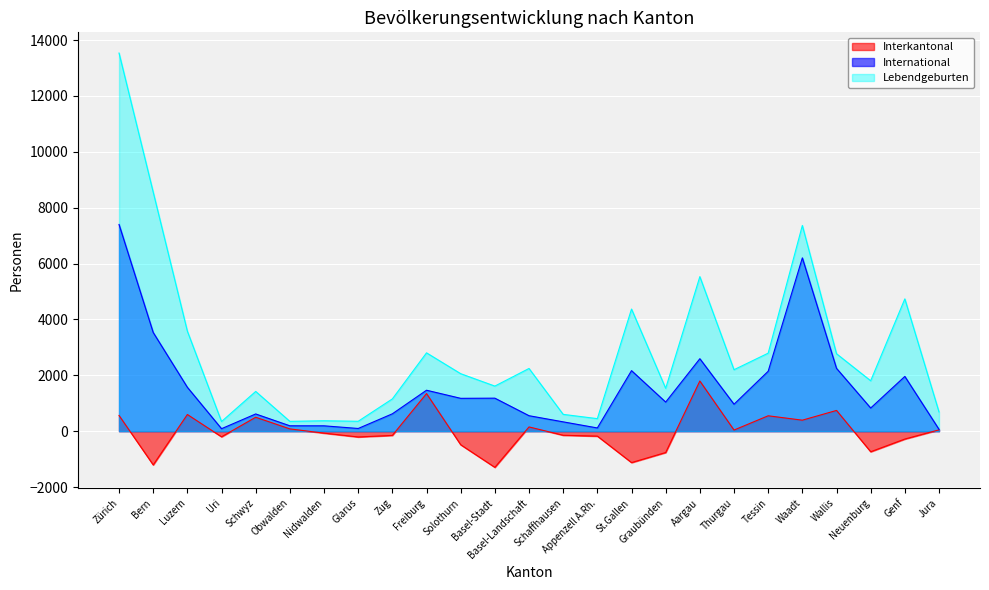

What are all the series names shown in the legend?

Interkantonal, International, Lebendgeburten